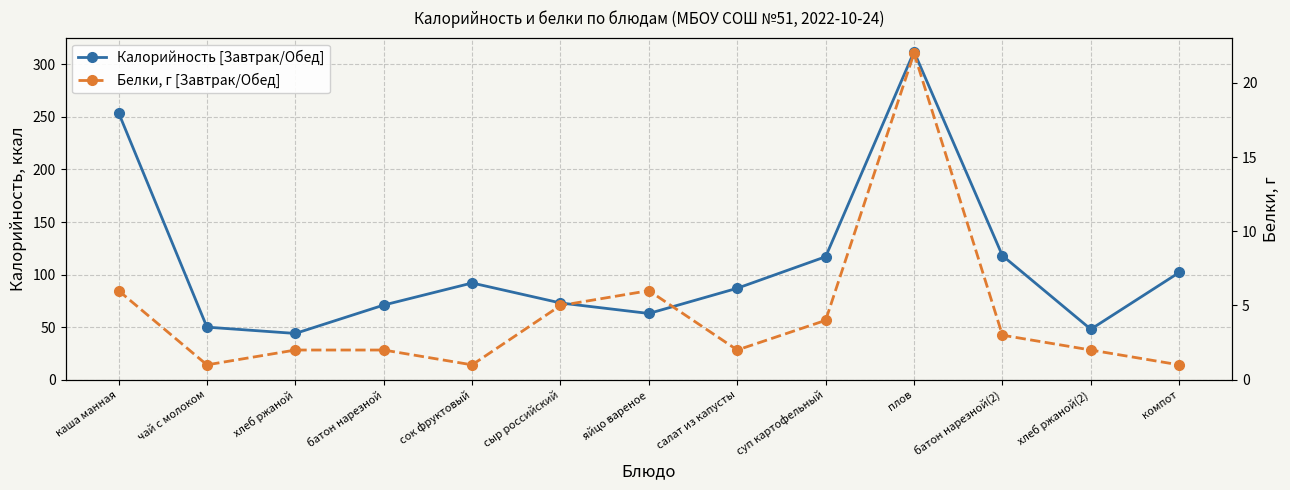

Which series has the largest total across all categories?

Калорийность [Завтрак/Обед]